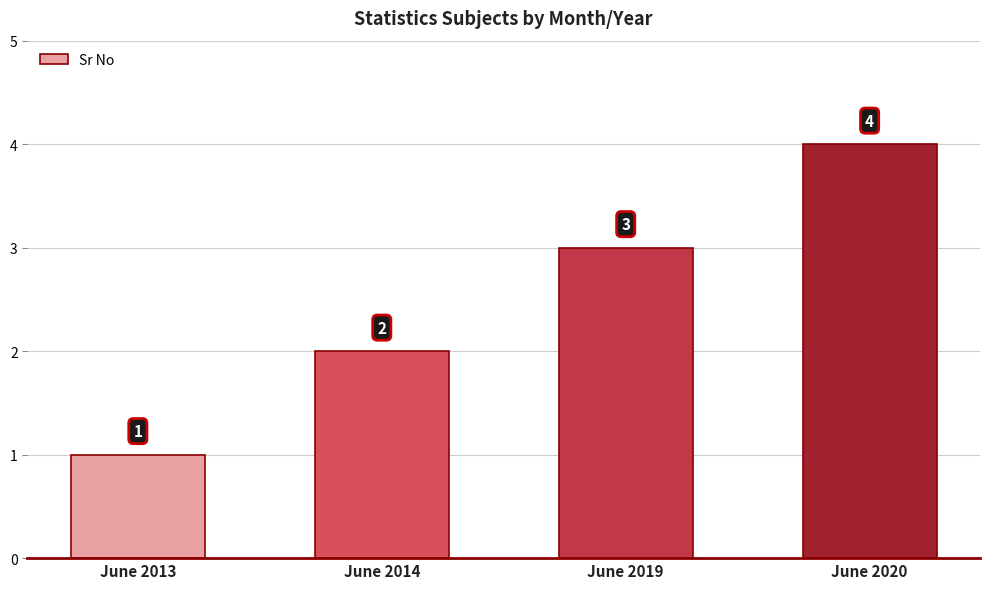

List the labels in order of value, largest first.

June 2020, June 2019, June 2014, June 2013